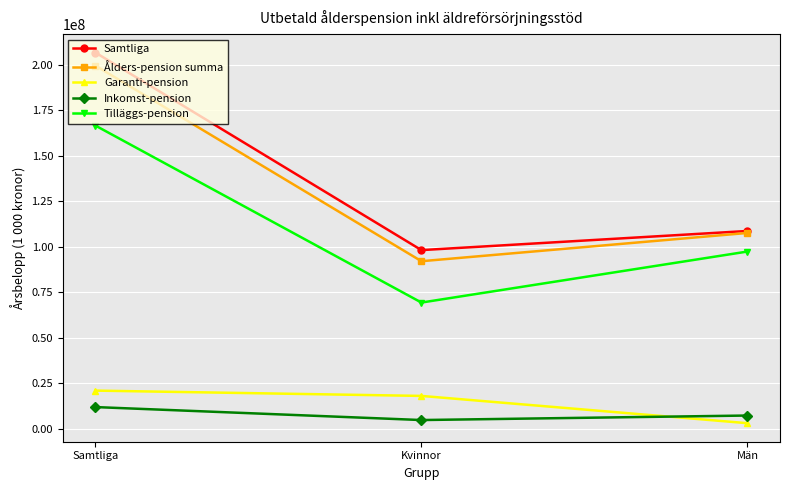

Which series has the widest spread of values?

Samtliga